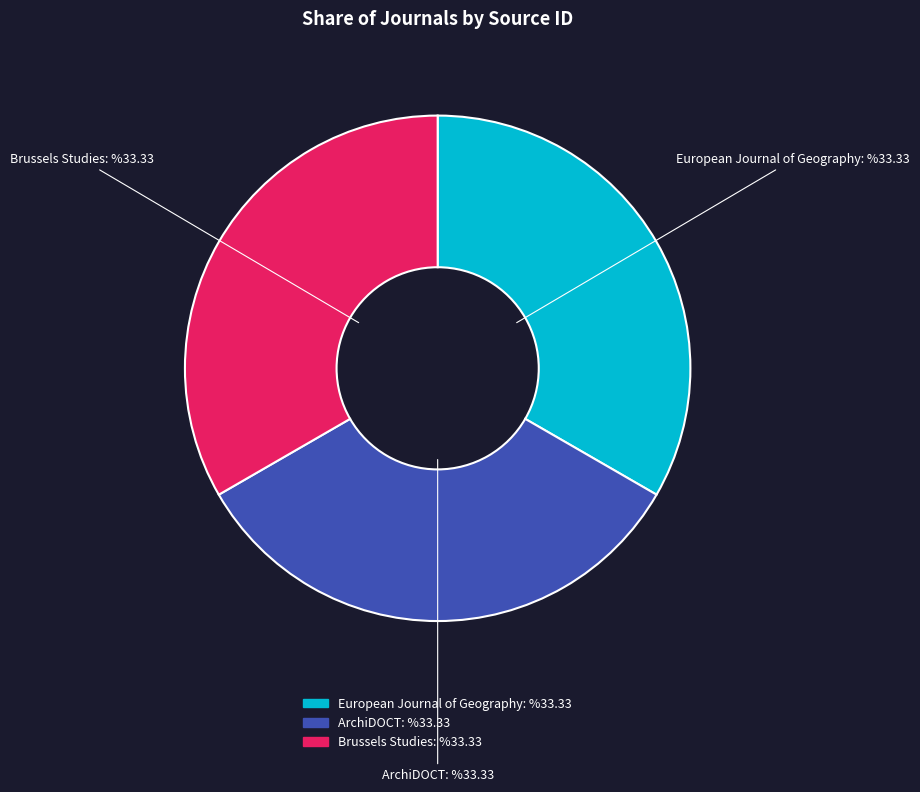

Combined, do Brussels Studies and European Journal of Geography account for over 50%?

Yes